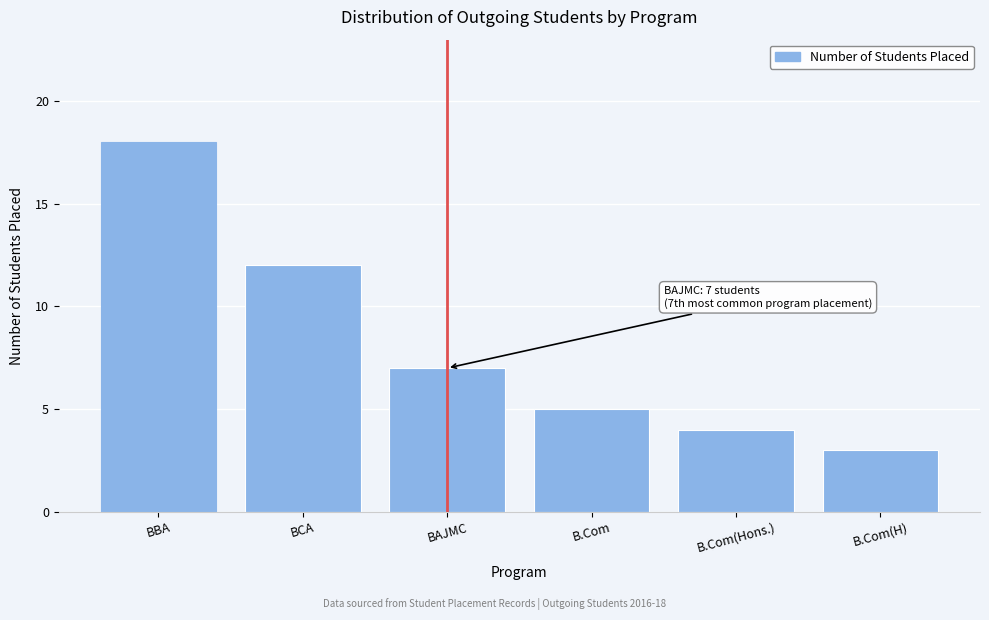

Reading right to left, extract all data points from this chart.

3	4	5	7	12	18